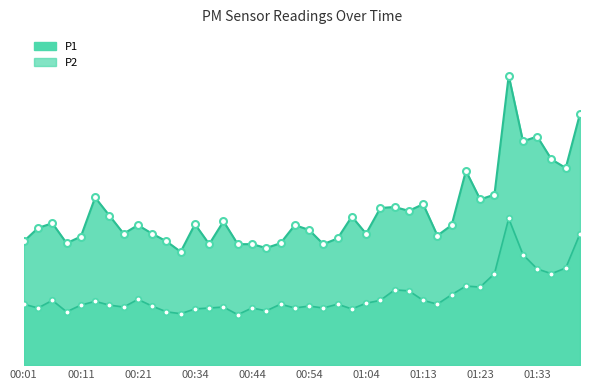

What is the value of the P2 point at the 20th from the left?

6.0